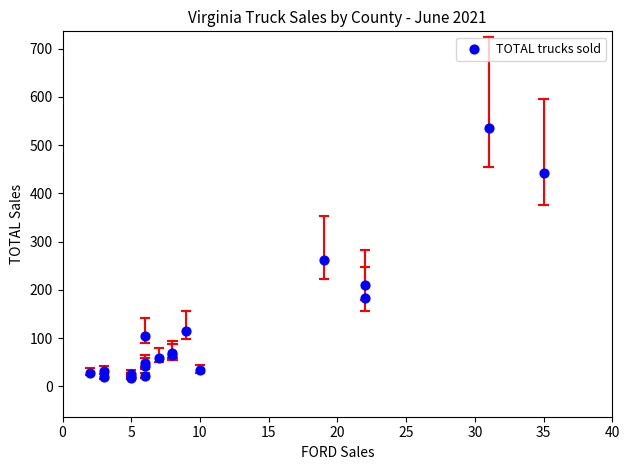

What Y value in the scatter plot is closest to 276?

262